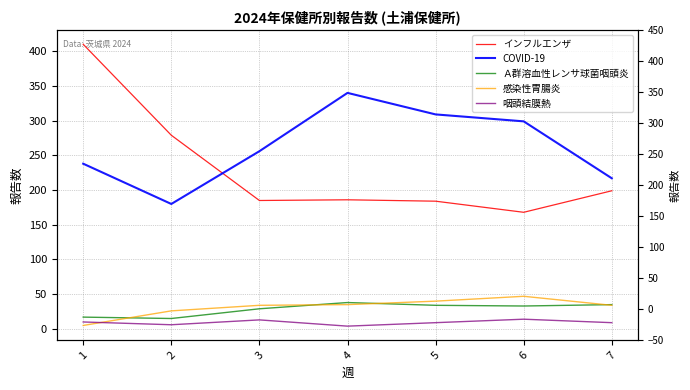

What is the minimum value for Ａ群溶血性レンサ球菌咽頭炎?

15